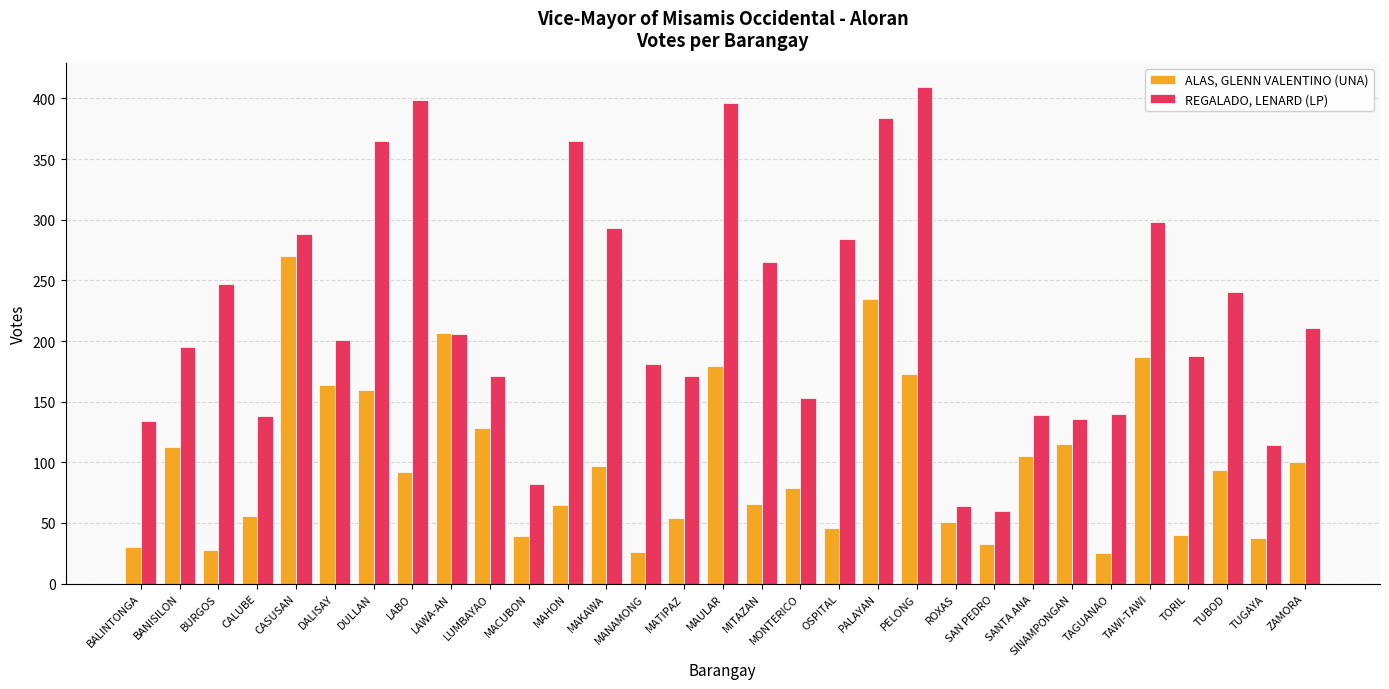

What is the total value across all series at MONTERICO?

232